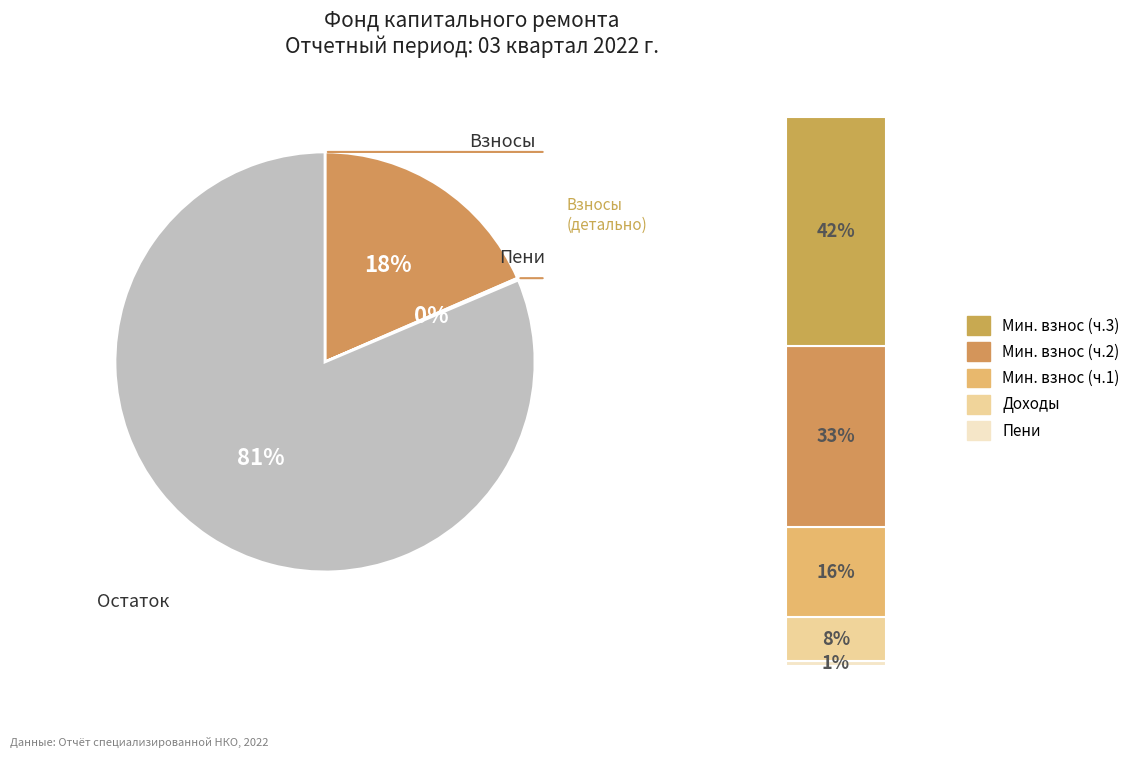

The остаток начало slice represents 72% of the pie. True or false?

False